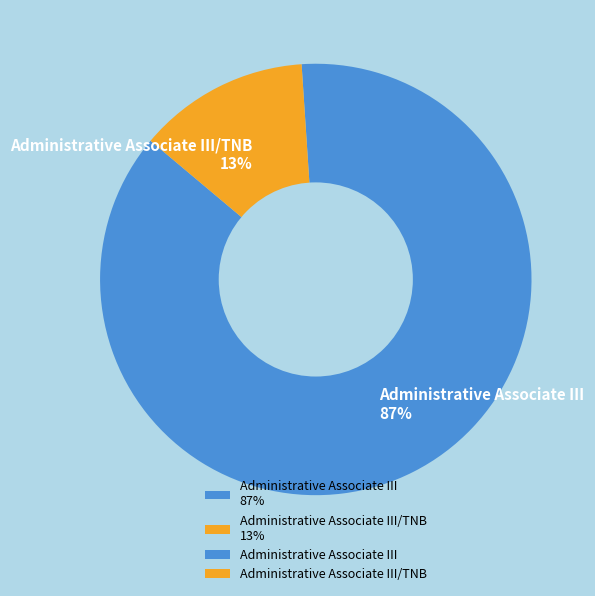

Rank the categories by value from highest to lowest.

Administrative Associate III 87%, Administrative Associate III/TNB 13%